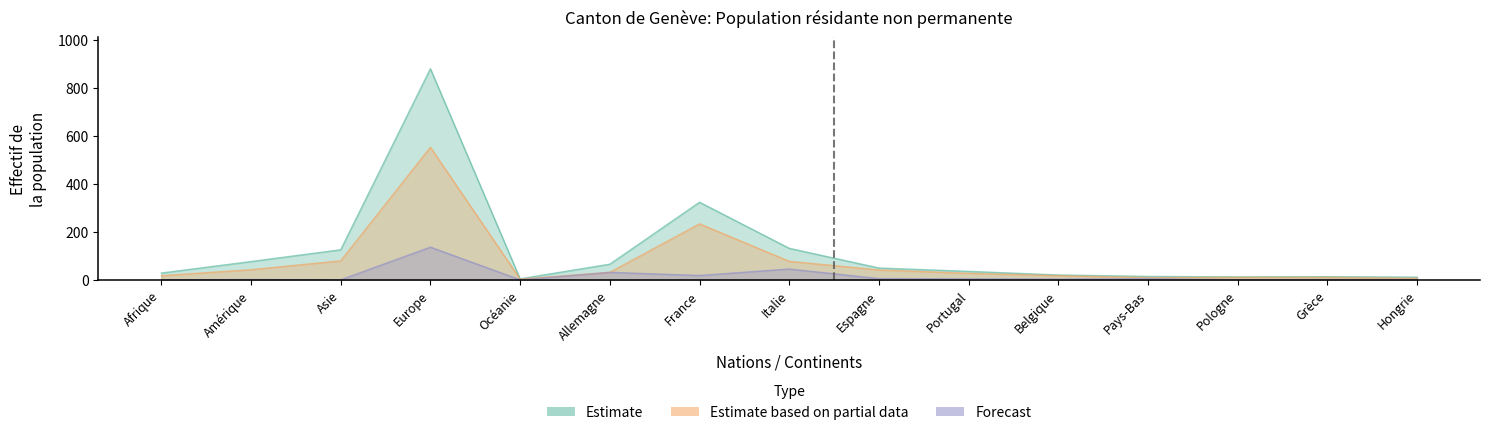

True or false: Total (Estimate) has a value of 125 at Asie.

True